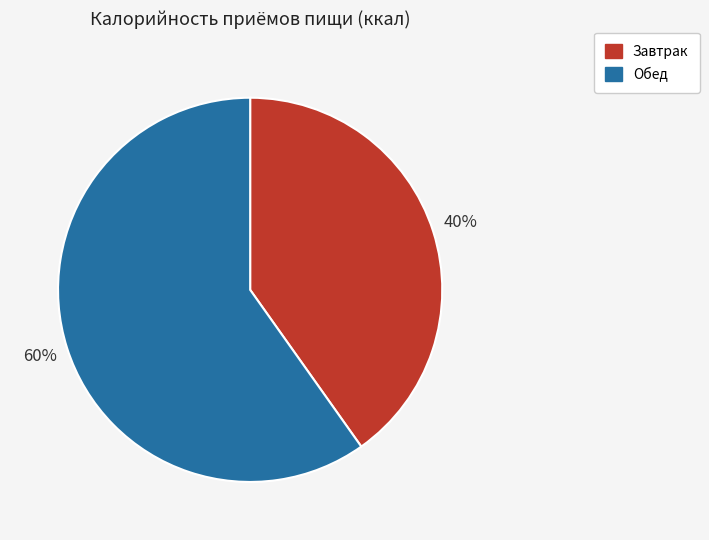

Do Завтрак and Обед together represent more than half of the pie?

Yes